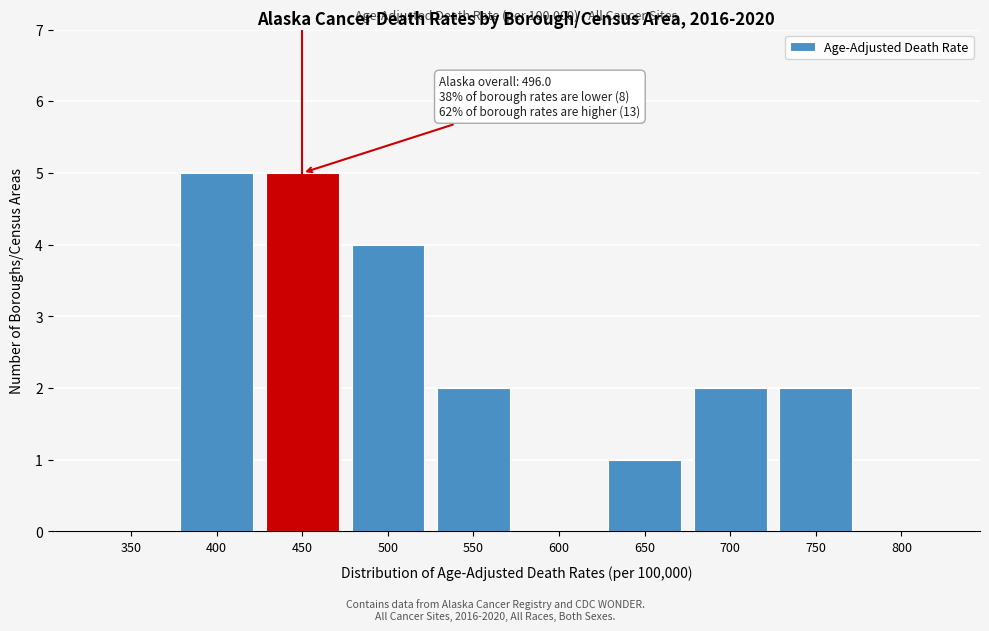

Reading left to right, what are all the values shown in this chart?

350=0	400=5	450=5	500=4	550=2	600=0	650=1	700=2	750=2	800=0